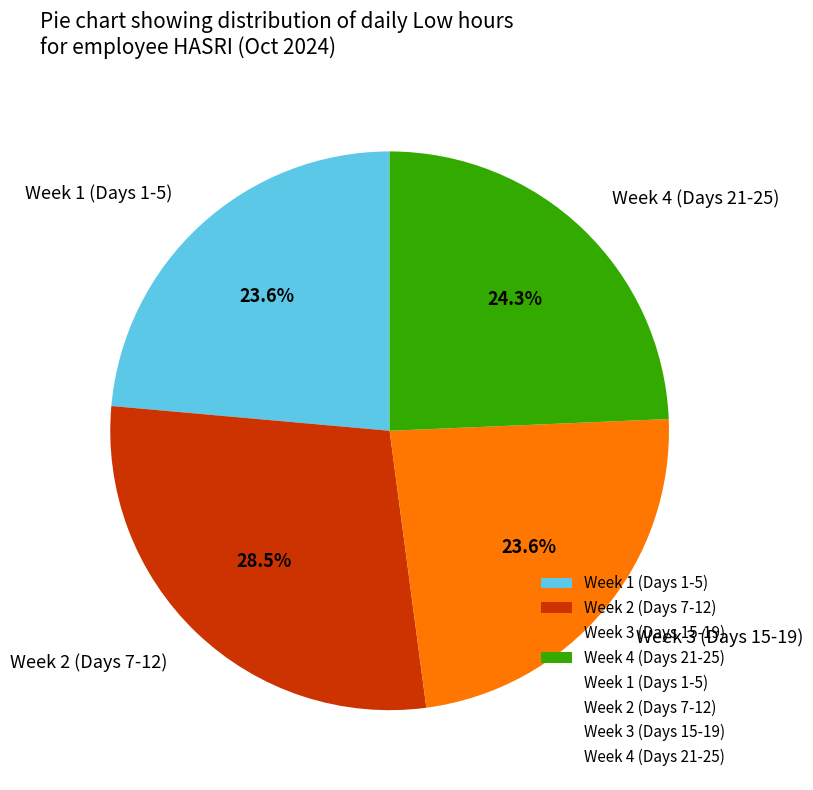

How many segments does this pie chart have?

4